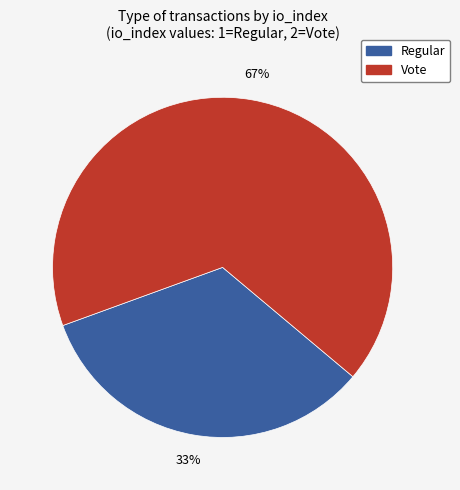

Is there any slice that represents more than half of the pie?

Yes